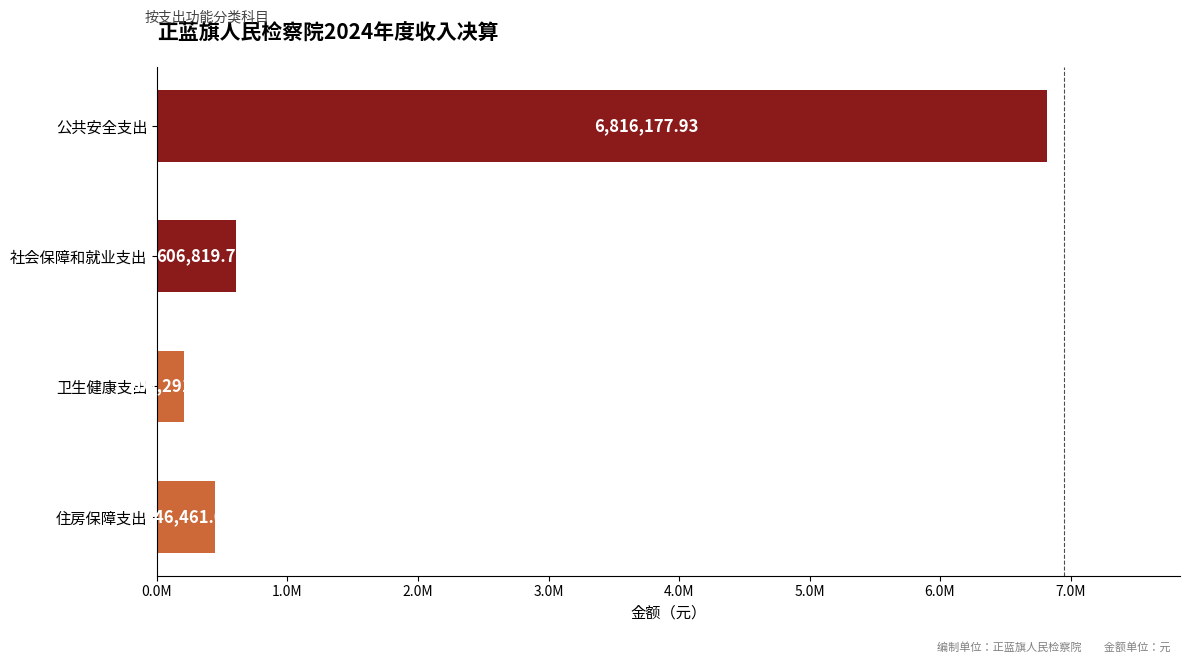

List the labels in order of value, smallest first.

卫生健康支出, 住房保障支出, 社会保障和就业支出, 公共安全支出